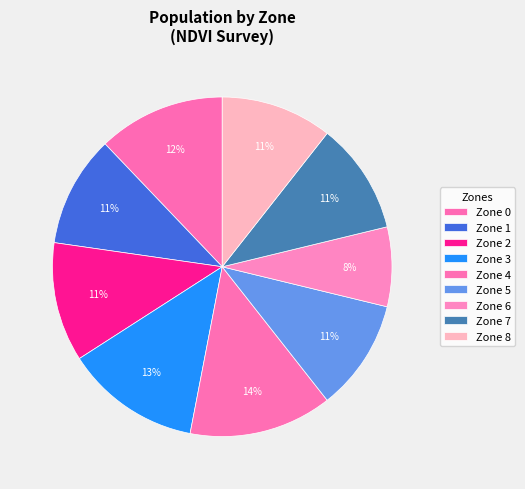

How many slices are in this pie chart?

9